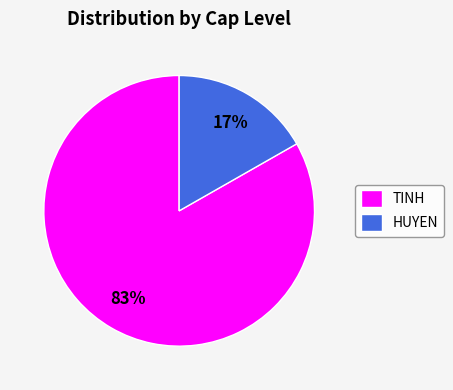

To the nearest percent, what is the average slice percentage?

50%